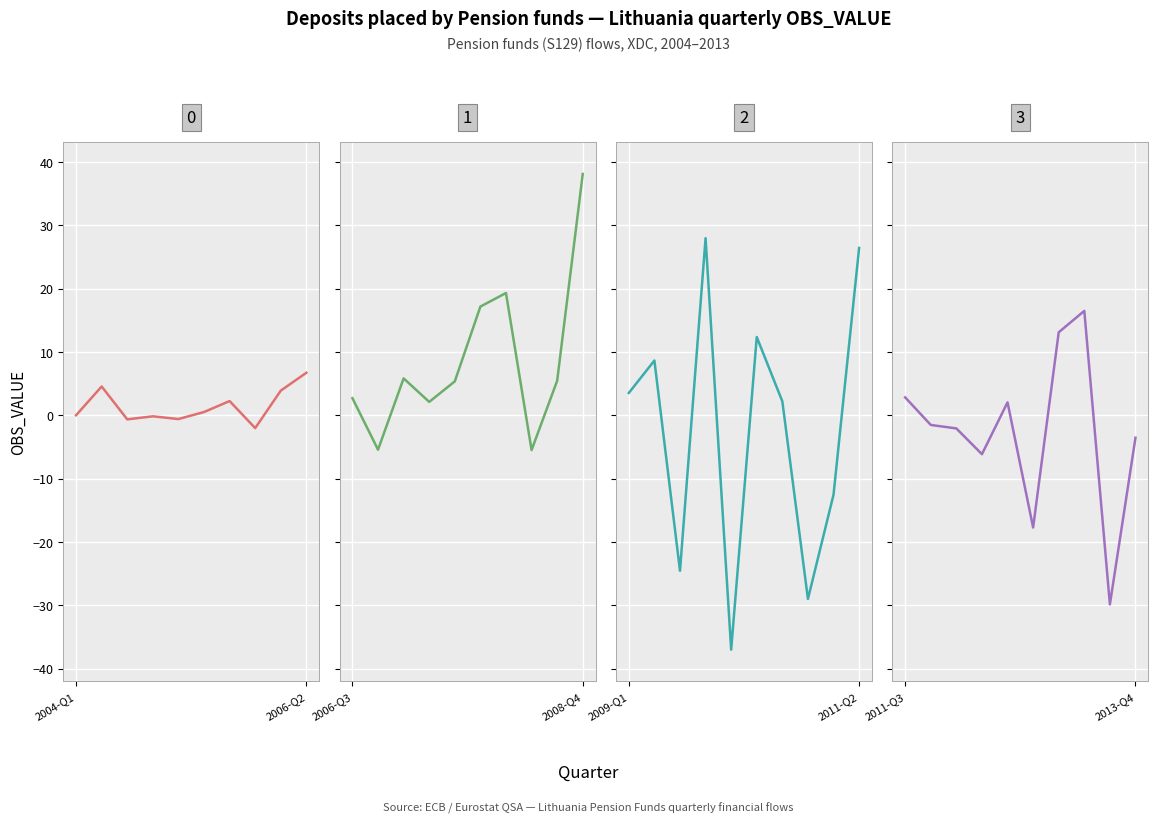

What is the value of the Panel 3 point at the 1st from the left?

3.5